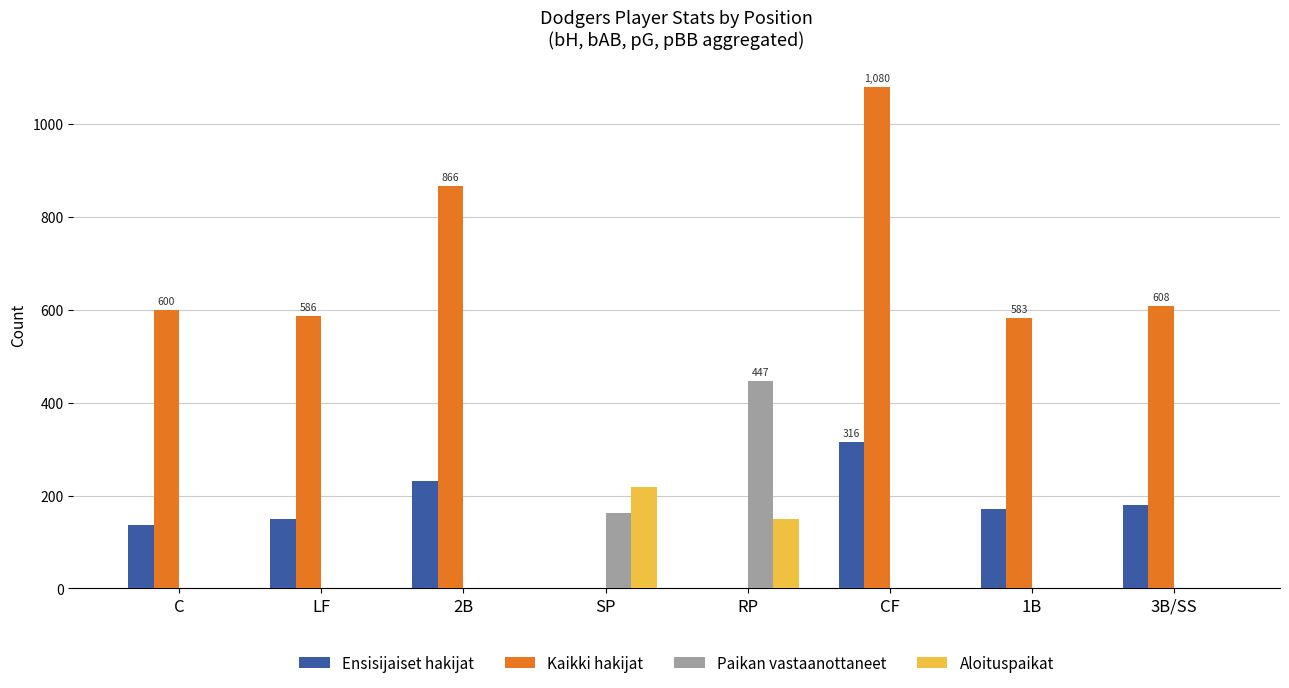

At which label does Ensisijaiset hakijat reach its peak?

CF